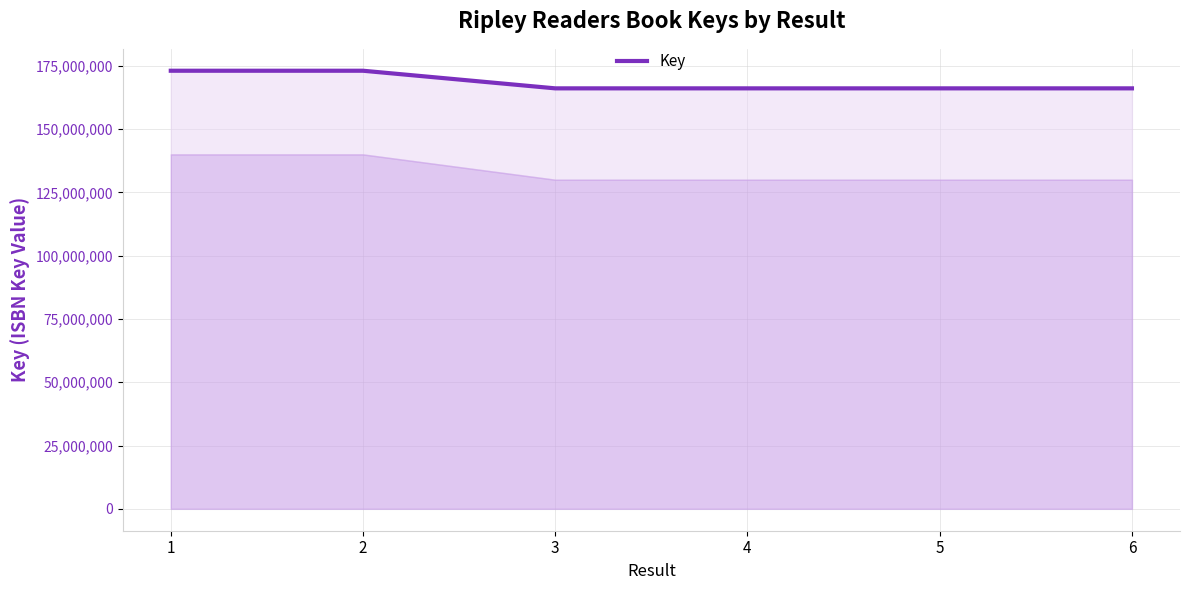

The value at 3 is 280355443. True or false?

False